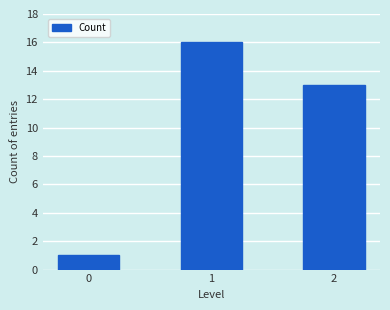

Is it true that the value at 0 is 1?

True